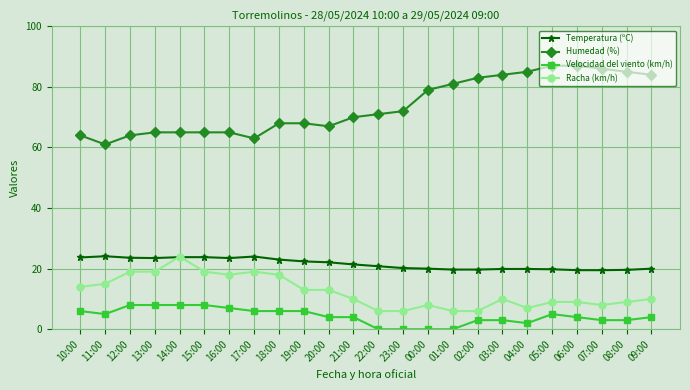

The value of Racha (km/h) at 07:00 is 3.1. True or false?

False